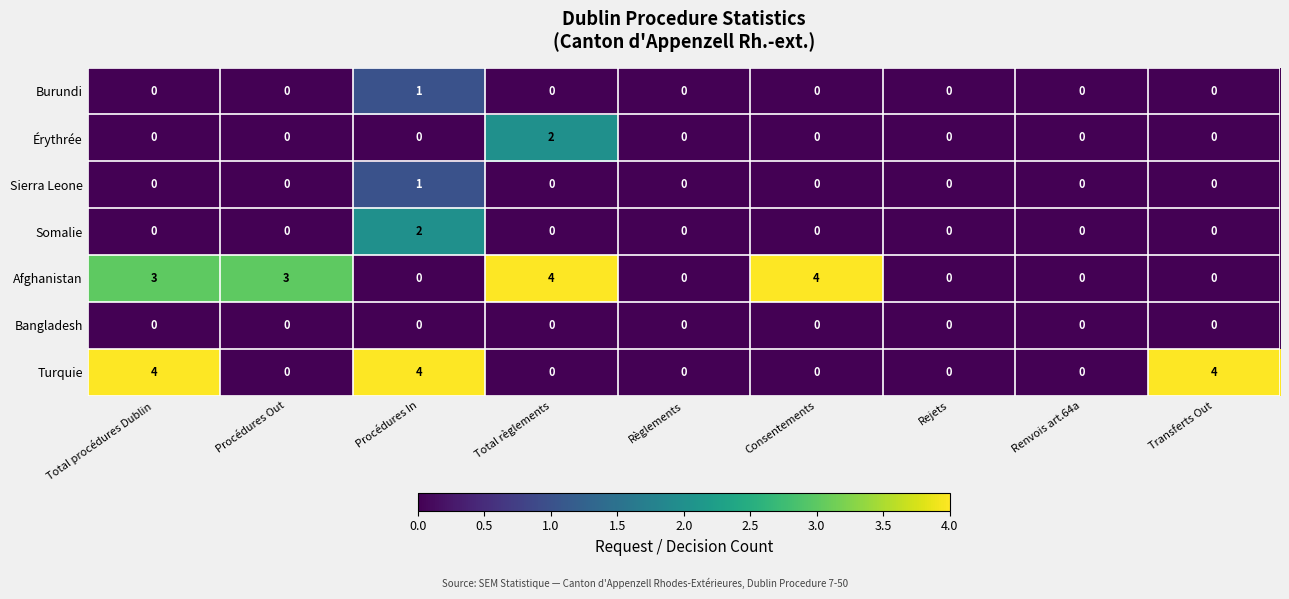

What is the maximum value shown in the chart?

4